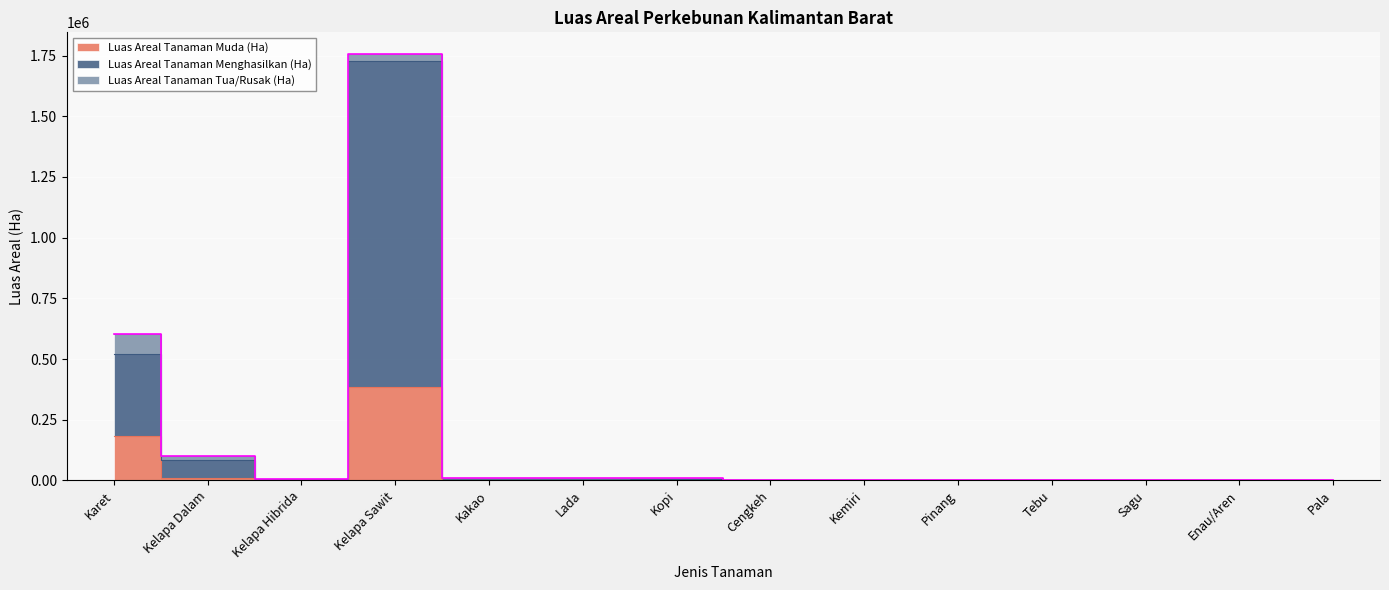

Is it true that Luas Areal Tanaman Muda (Ha) equals 41 at Pala?

True